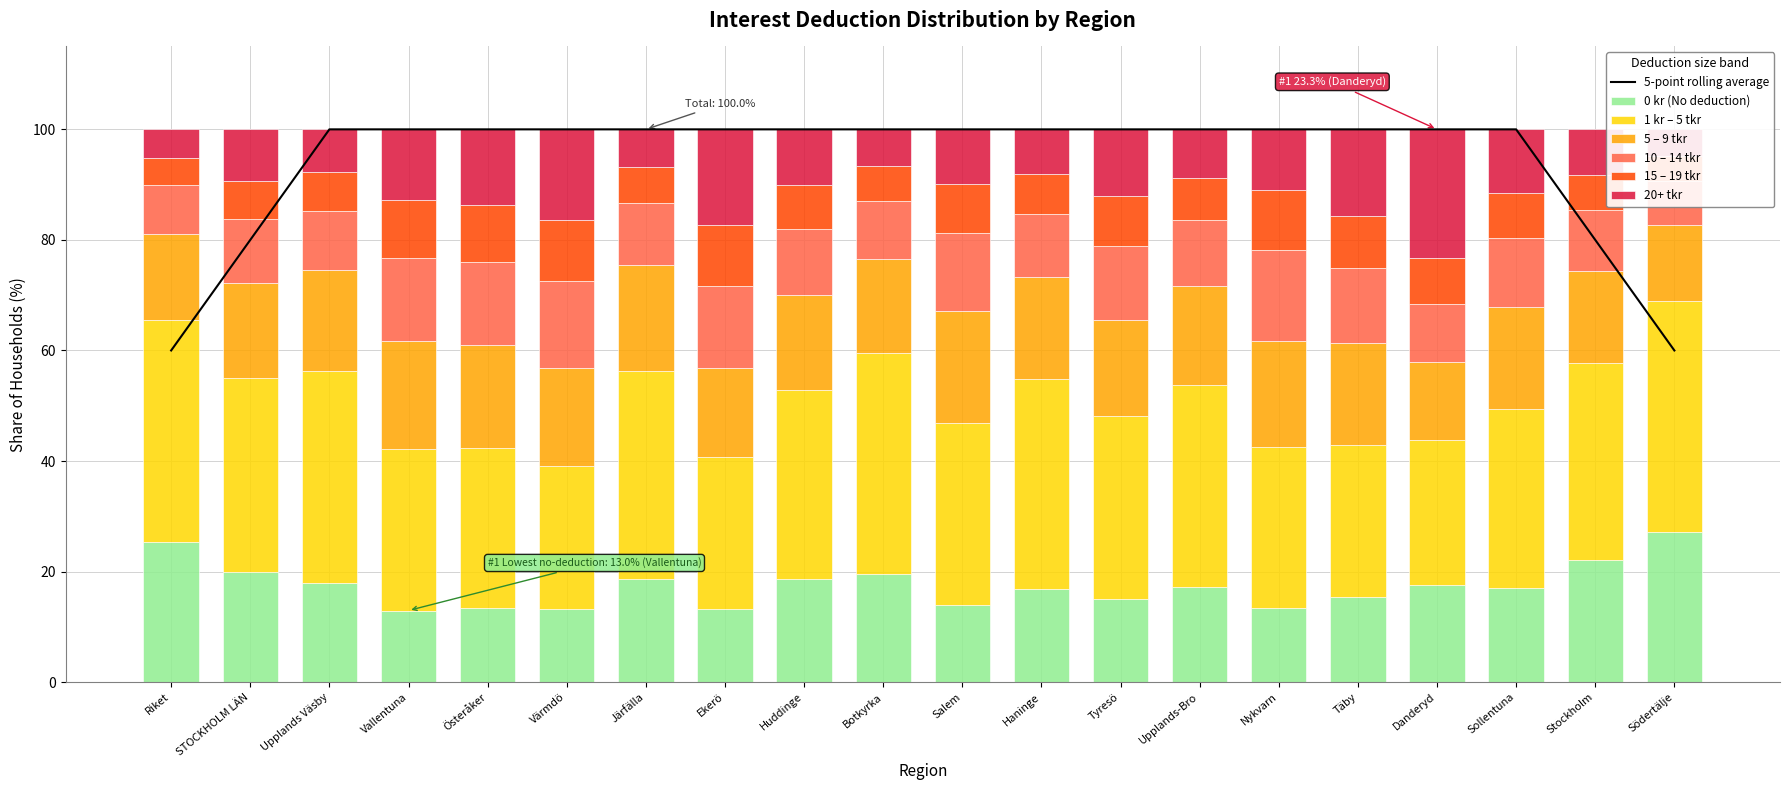

What is the minimum value for 1 kr – 5 tkr?

25.9